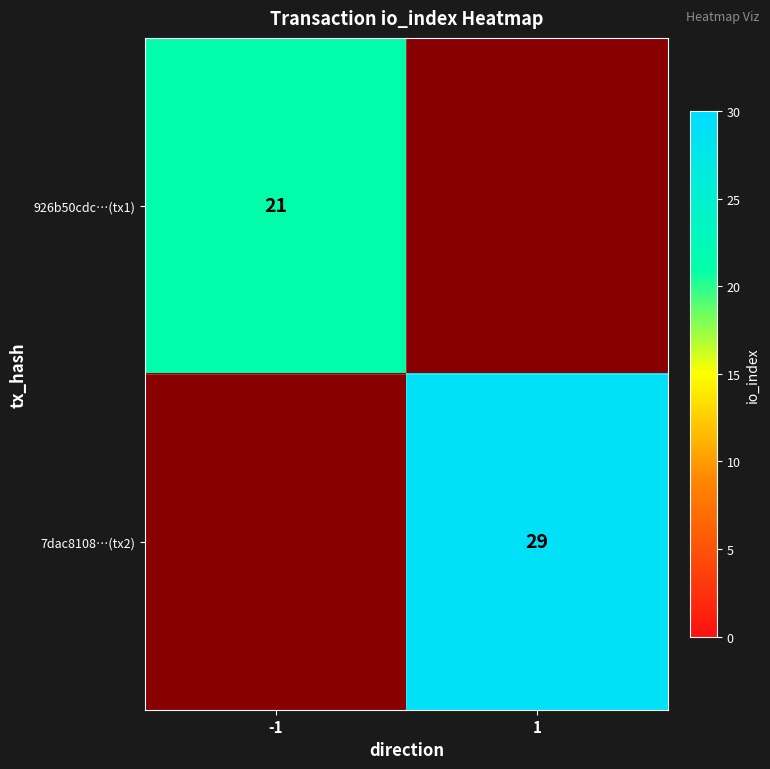

Is it true that 7dac8108…(tx2) equals 40 at 1?

False